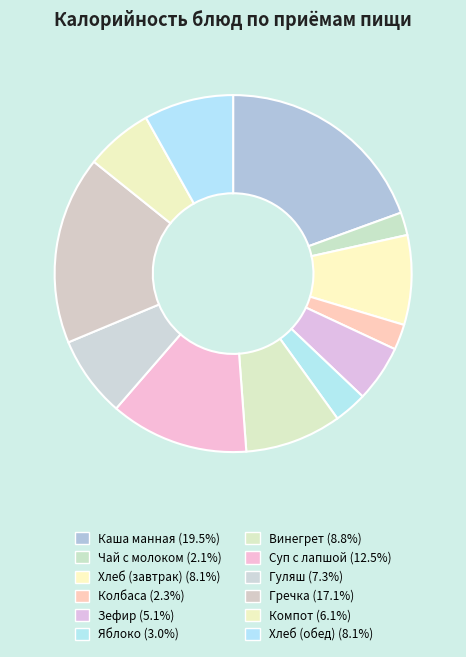

The Яблоко slice represents 15% of the pie. True or false?

False